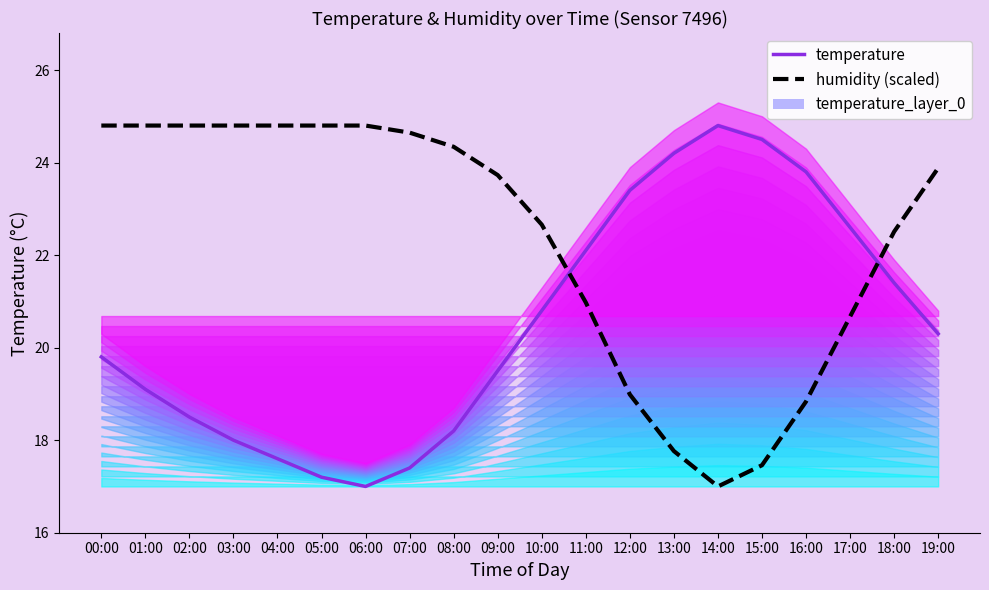

True or false: temperature has a value of 18.0 at 03:00.

True